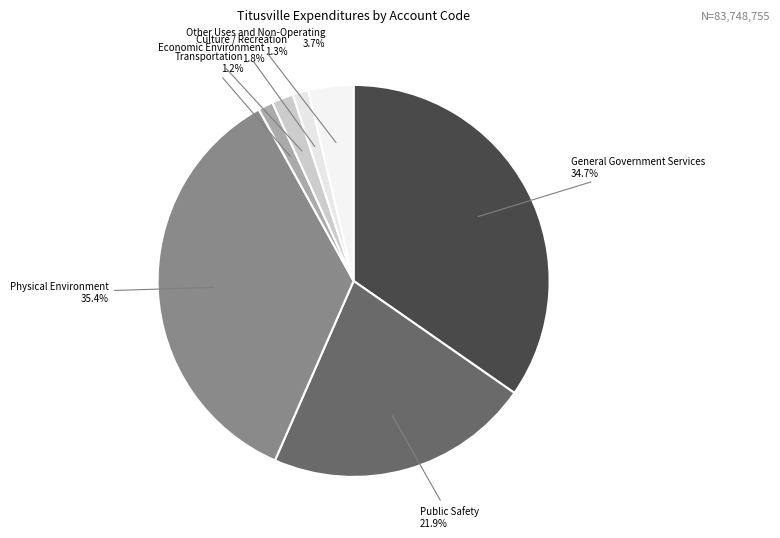

Between Other Uses and Non-Operating and Physical Environment, which is larger?

Physical Environment